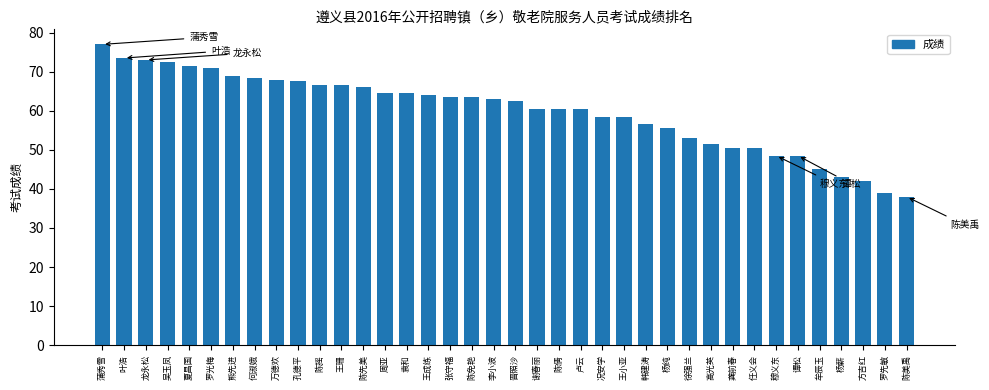

Is it true that the value at 张守福 is 16.6?

False